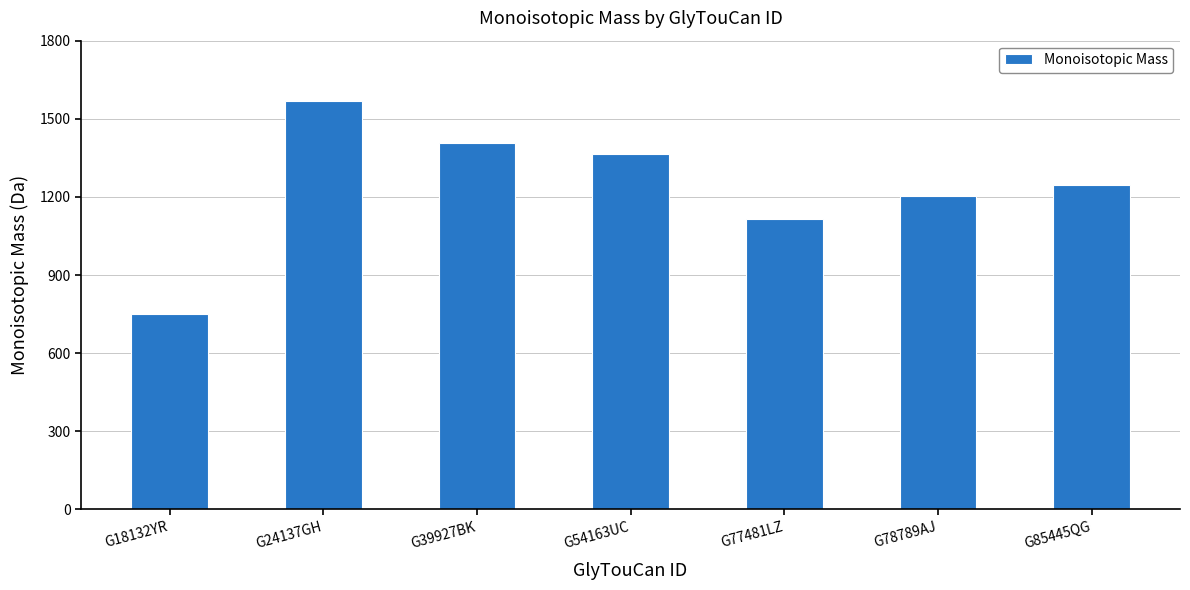

What is the maximum value shown in the chart?

1568.6